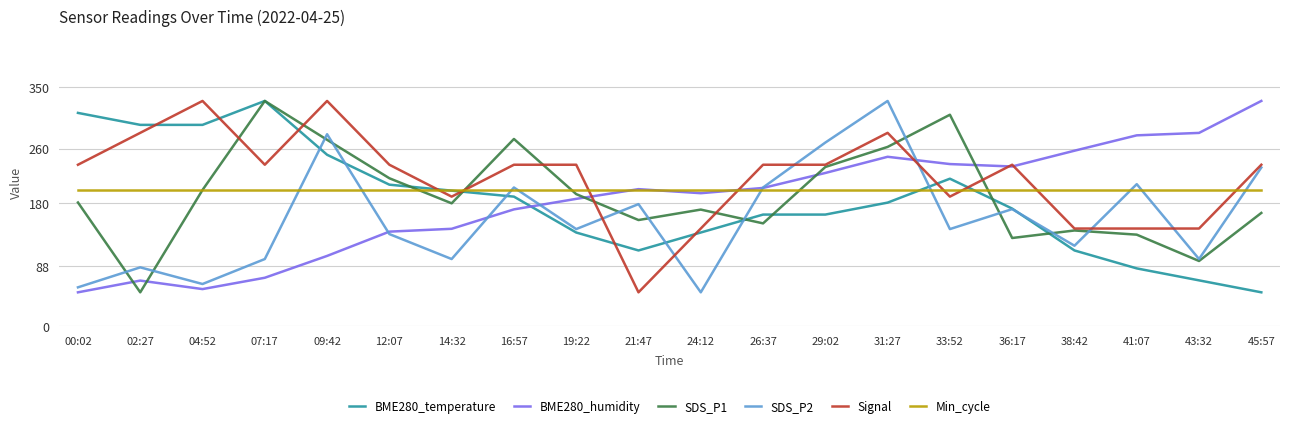

Does the chart have visible grid lines?

Yes